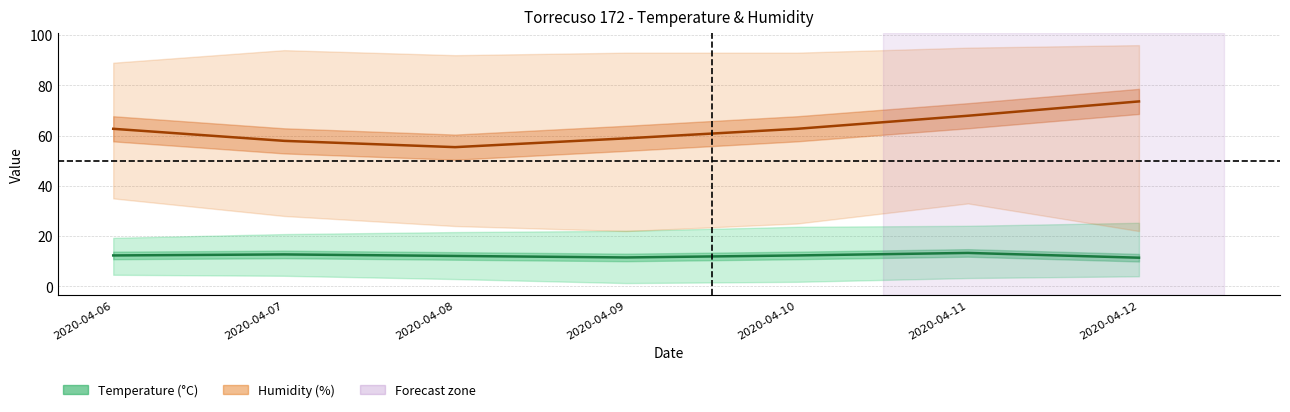

True or false: Temp MED and Umid MED cross at least once.

False